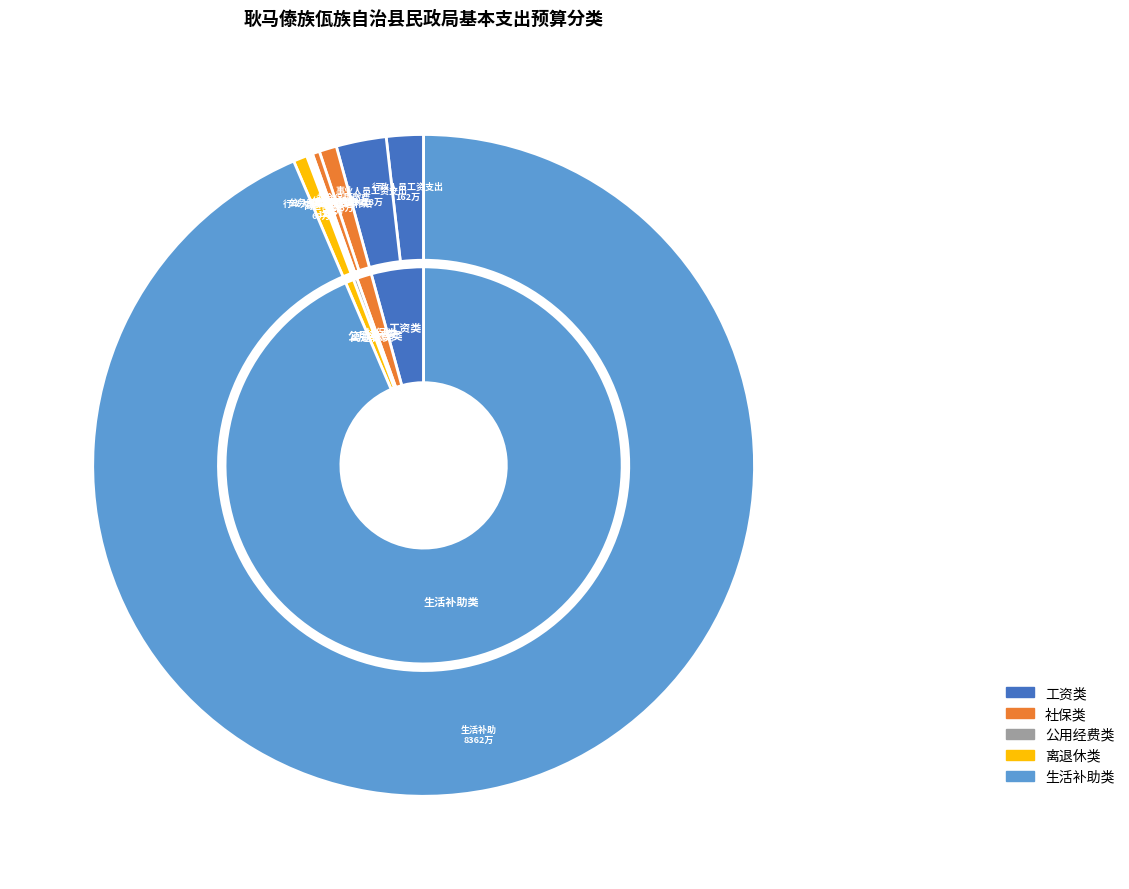

What is the change in value from 住房公积金 to 行政人员公务交通补贴?

-202244